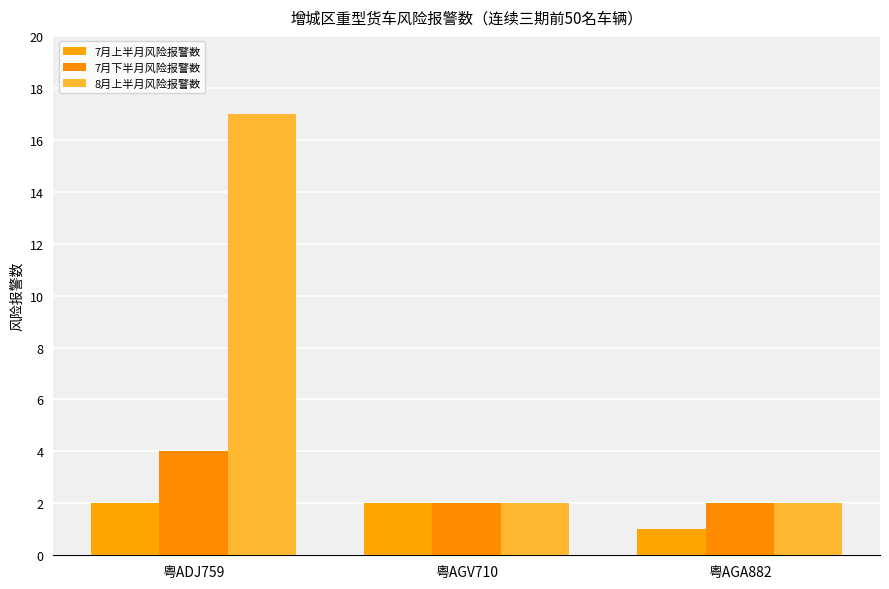

Which category has the highest value in the 7月上半月风险报警数 series?

粤ADJ759